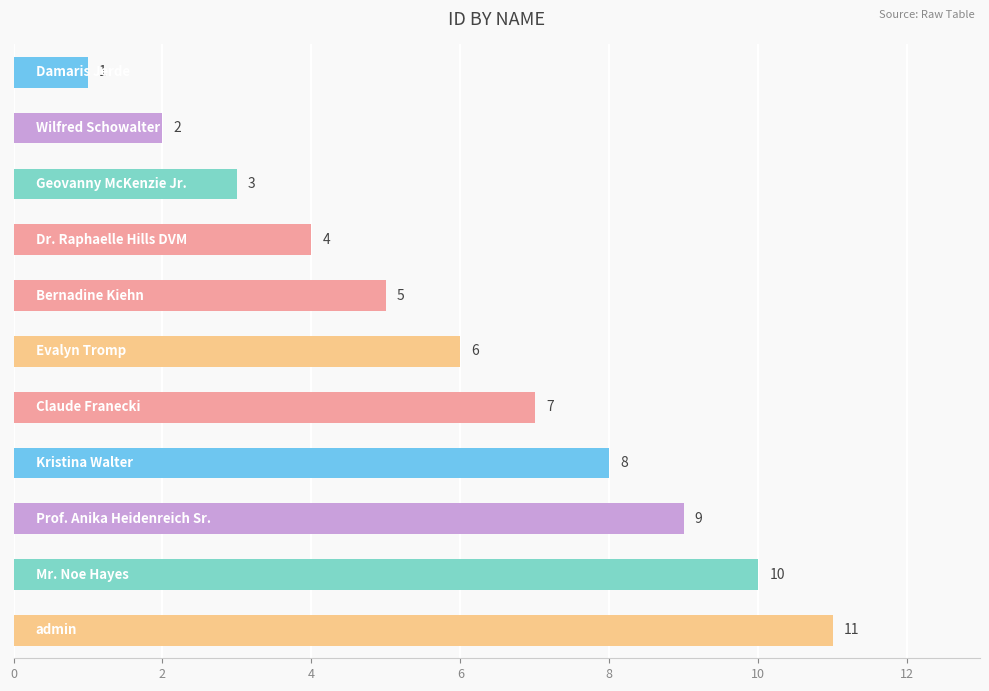

Count the values in the range 3 to 9.

7